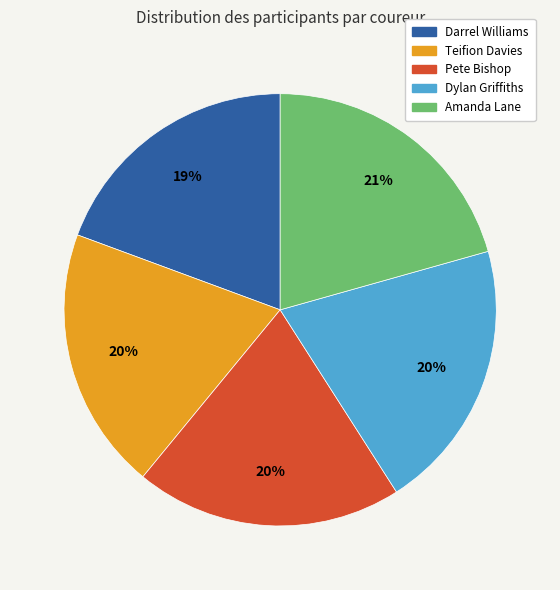

To the nearest percent, what portion does Teifion Davies represent?

20%